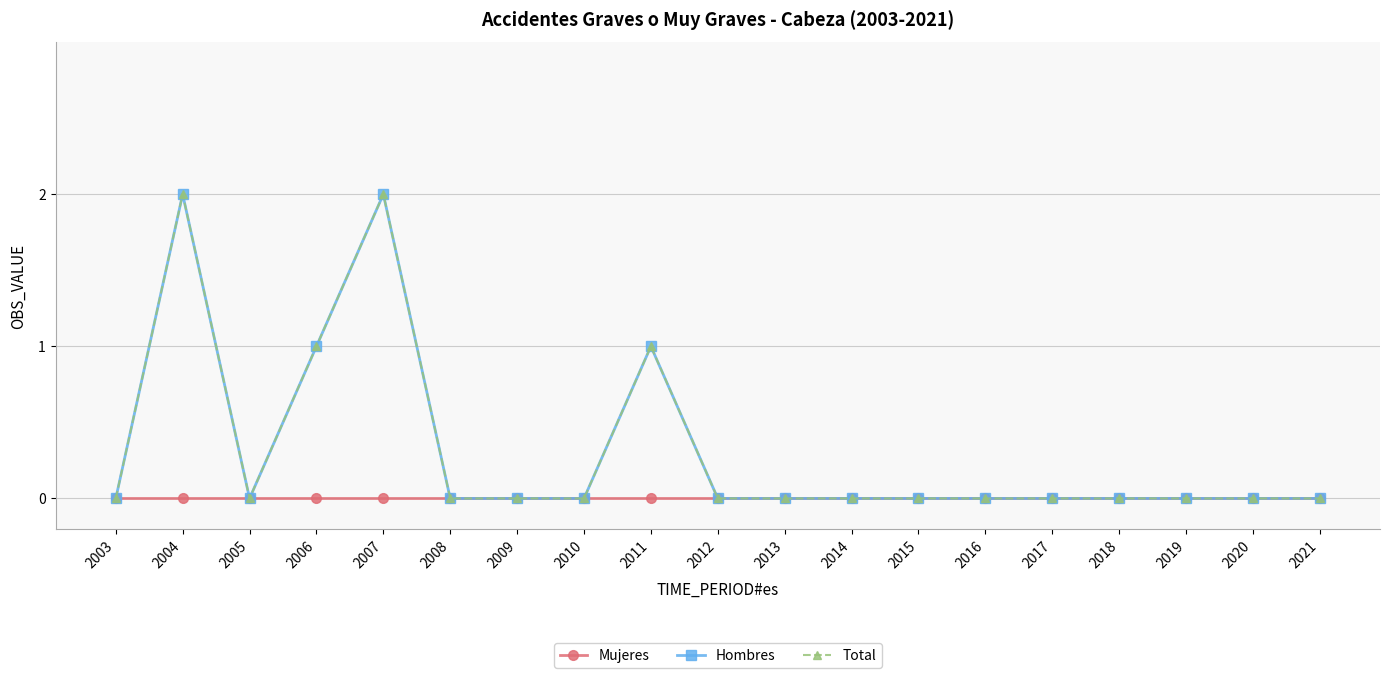

Is this an area chart (filled region under the line)?

No